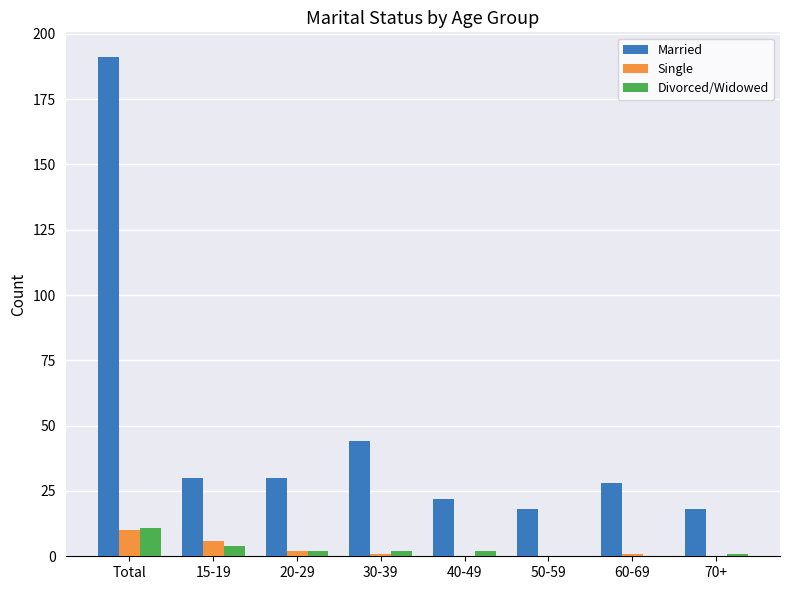

Which series has the largest total across all categories?

Married